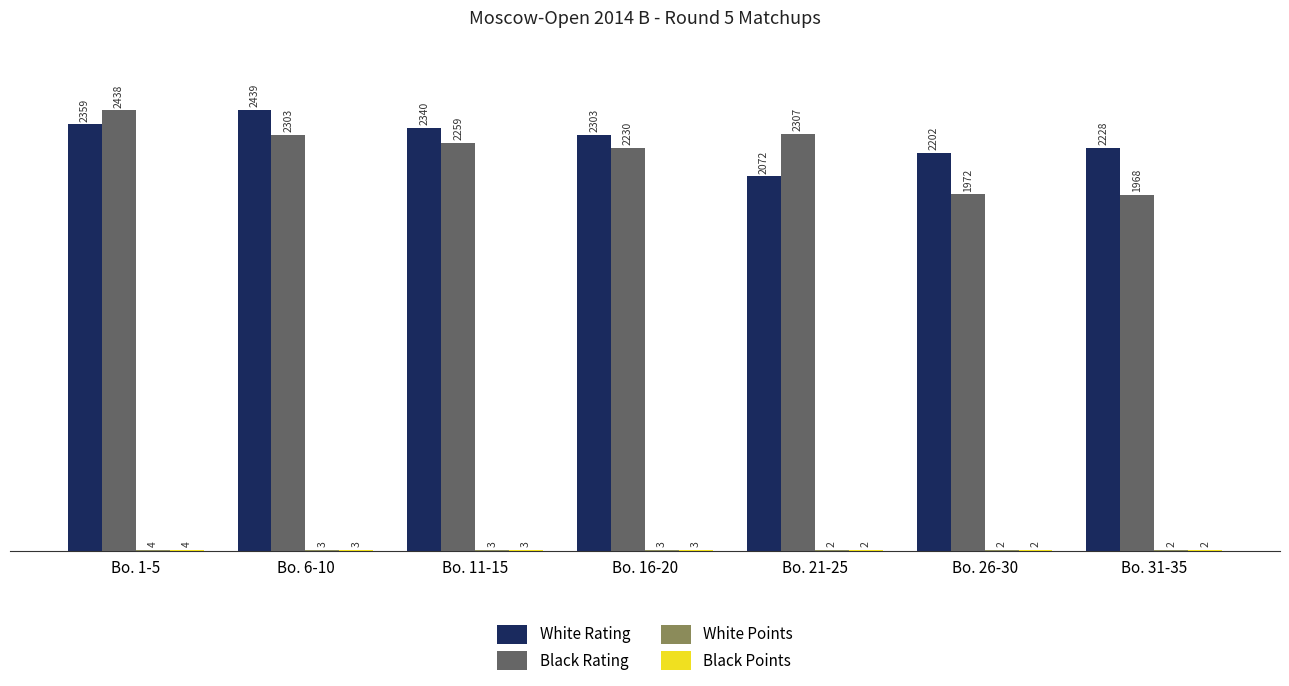

Count the number of categories in the chart.

7